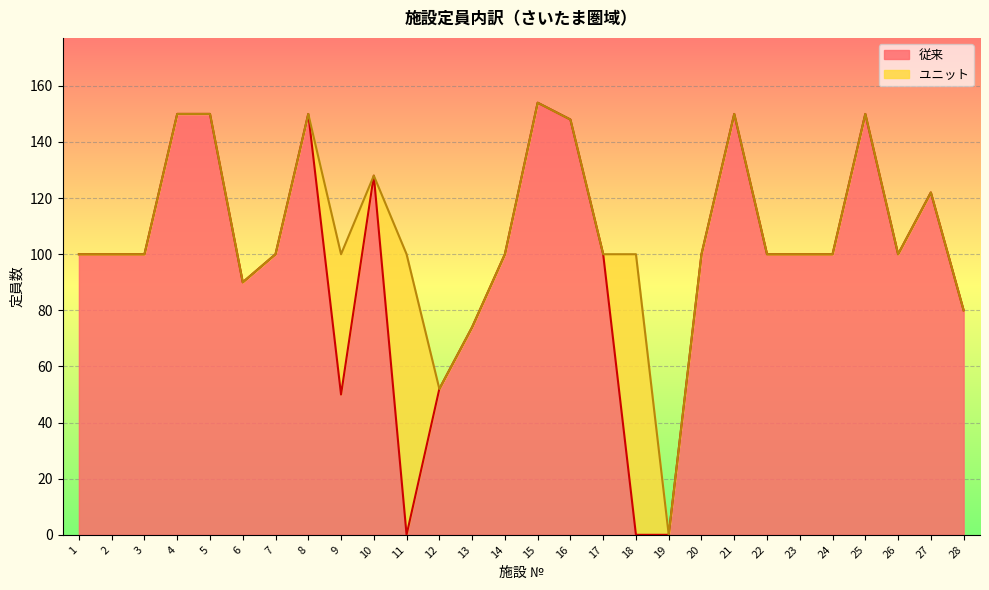

Which label corresponds to the smallest value in the chart?

11